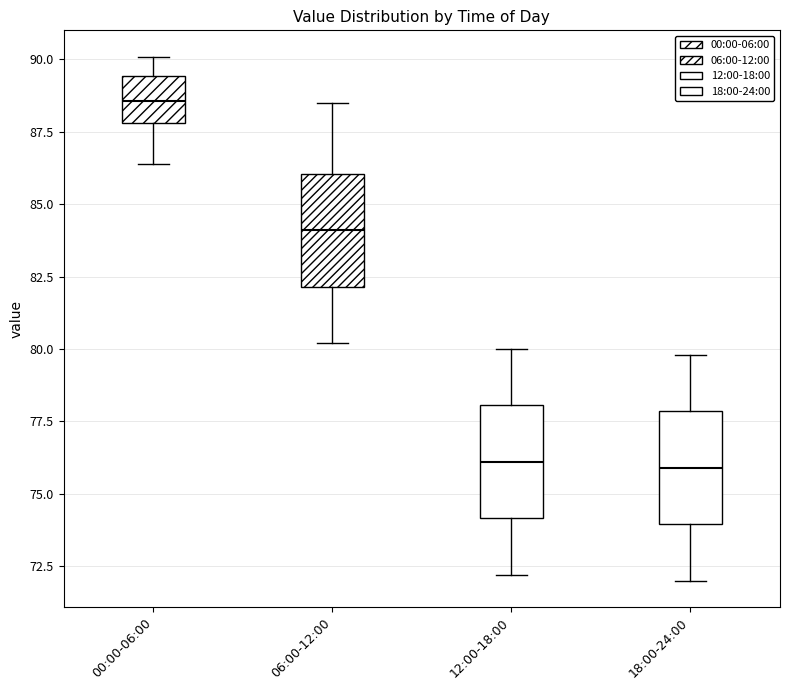

Reading left to right, read every box against the y-axis: the position of its median line, the range the box covers, and the ends of its whiskers. The values are not printed on the chart, so give them approximately, as read against the axis.

00:00-06:00: median 88.5, box 88.0 to 89.5, whiskers 86.5 to 90.0
06:00-12:00: median 84.0, box 82.0 to 86.0, whiskers 80.0 to 88.5
12:00-18:00: median 76.0, box 74.0 to 78.0, whiskers 72.0 to 80.0
18:00-24:00: median 76.0, box 74.0 to 78.0, whiskers 72.0 to 80.0